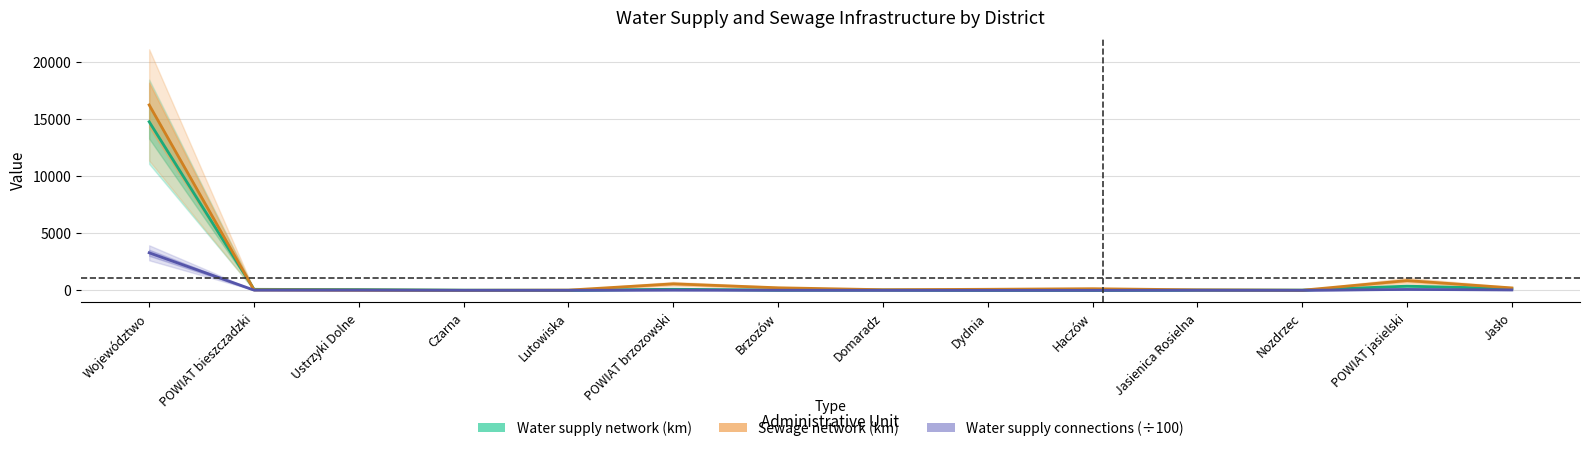

What is the label of the 3rd point from the right?

Nozdrzec